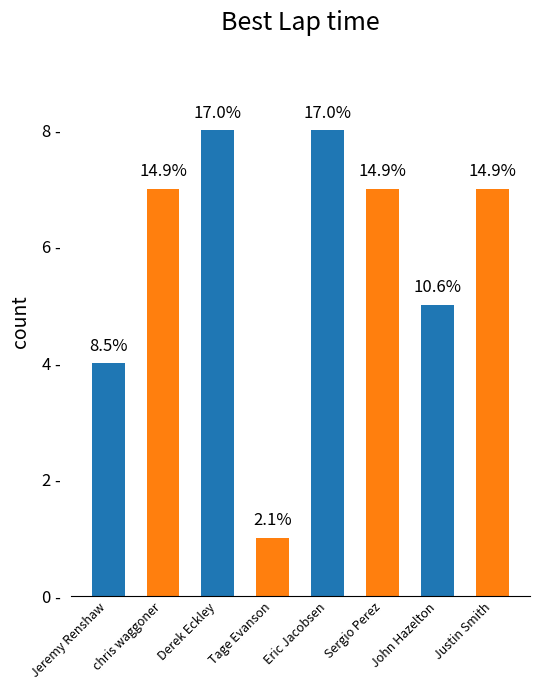

How many values are between 5 and 8?

6